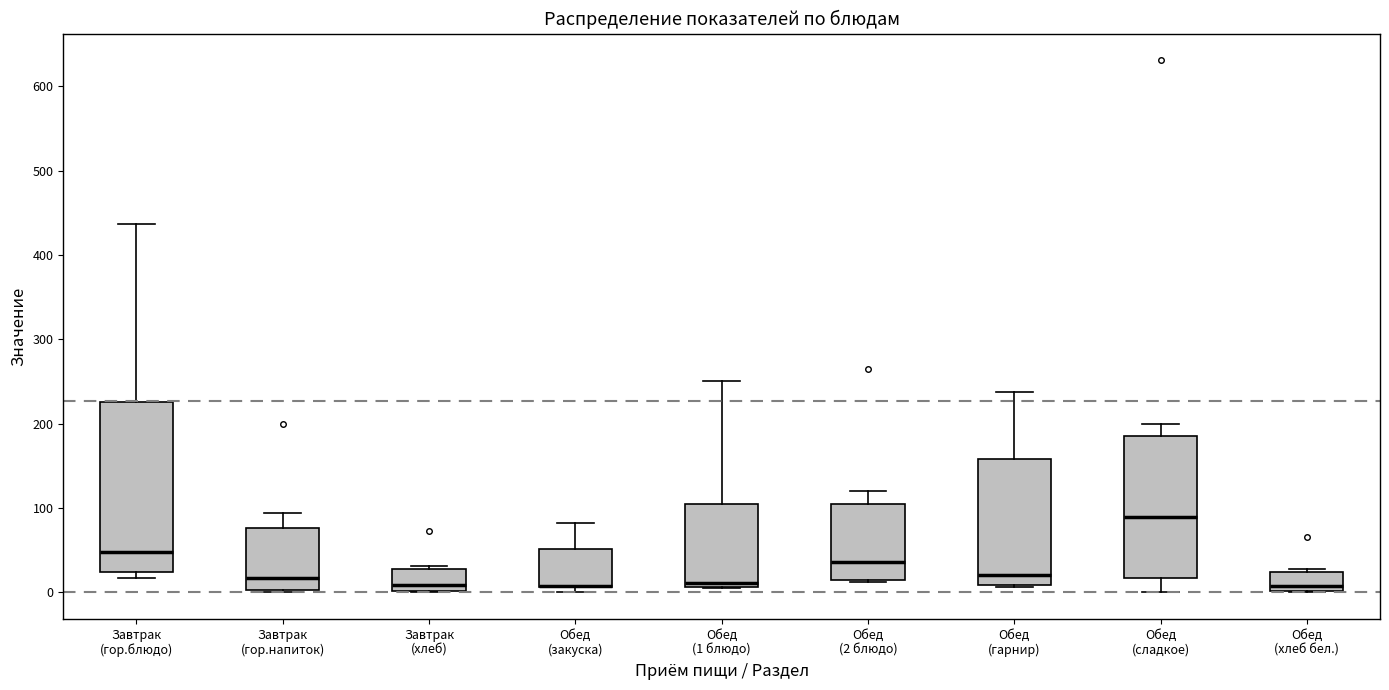

Where does the upper whisker of the box for Завтрак (гор.напиток) end on the y-axis? The values are not printed on the chart, so give them approximately, as read against the axis.

90